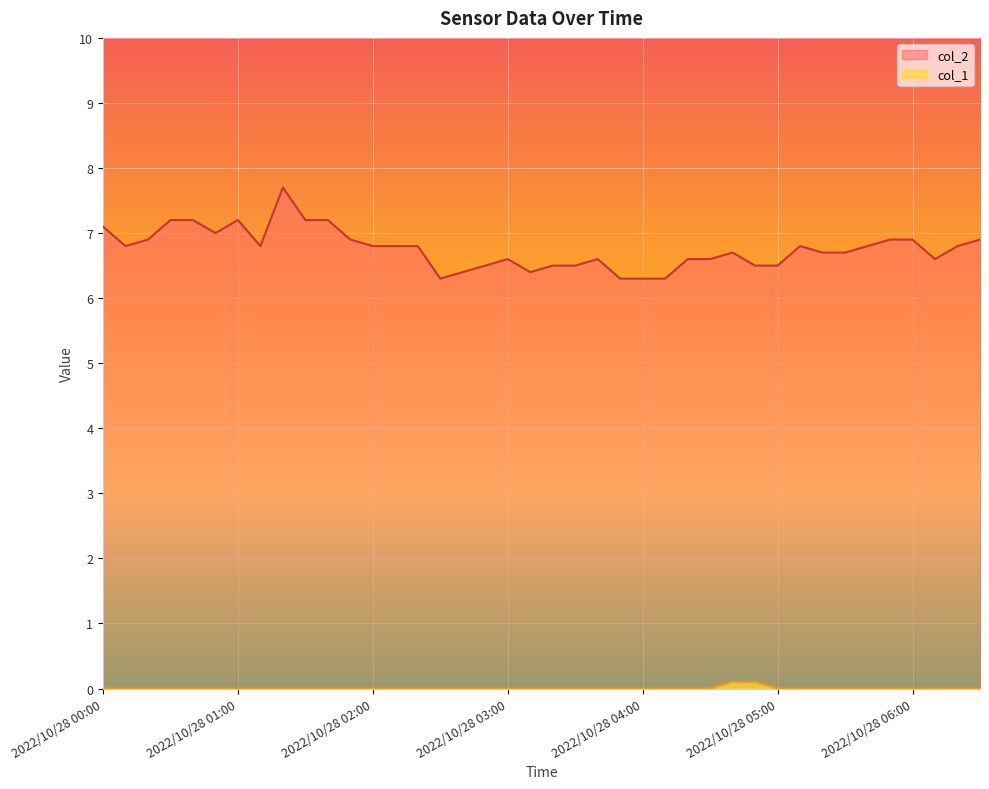

Which has a higher value, 2022/10/28 05:20 or 2022/10/28 00:50?

2022/10/28 00:50